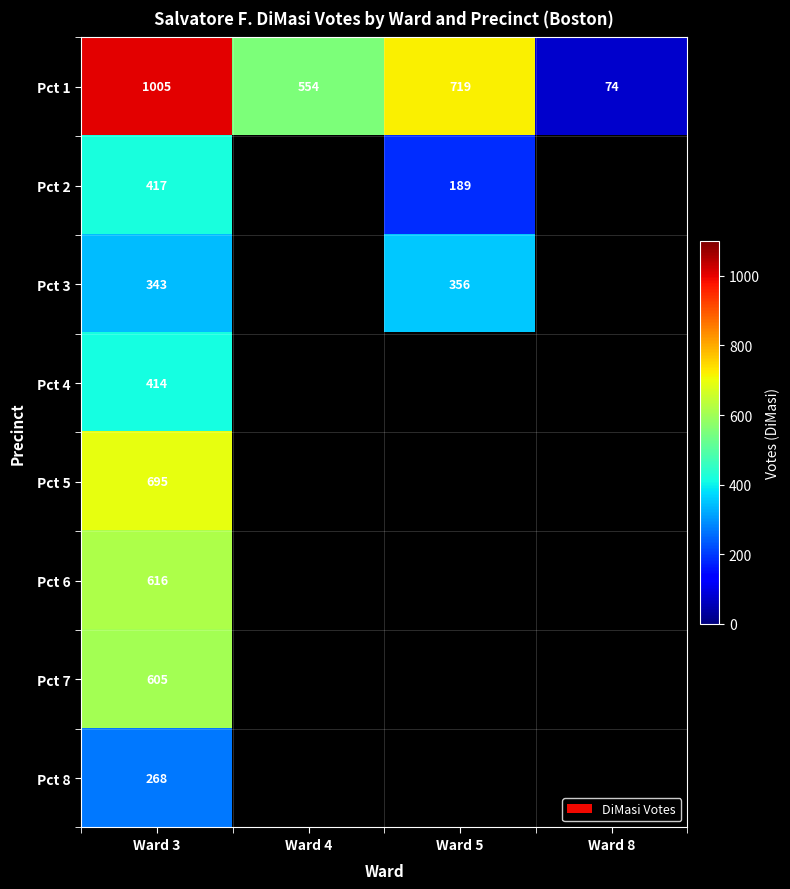

Is the value of Pct 5 at Ward 3 greater than the value of Pct 1 at Ward 3?

No